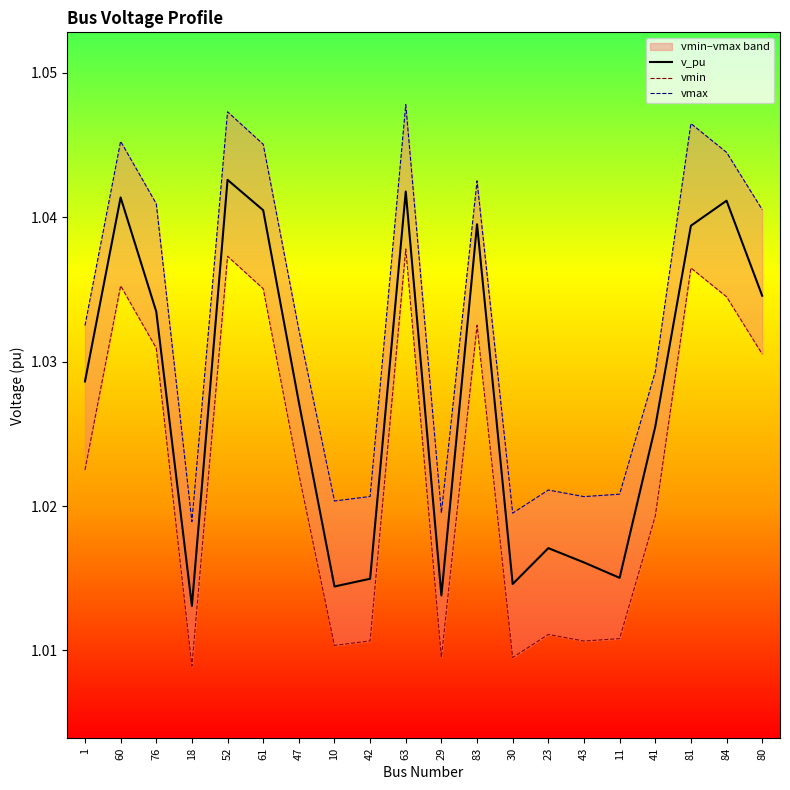

Between 61 and 41, which series saw the biggest shift?

vmax